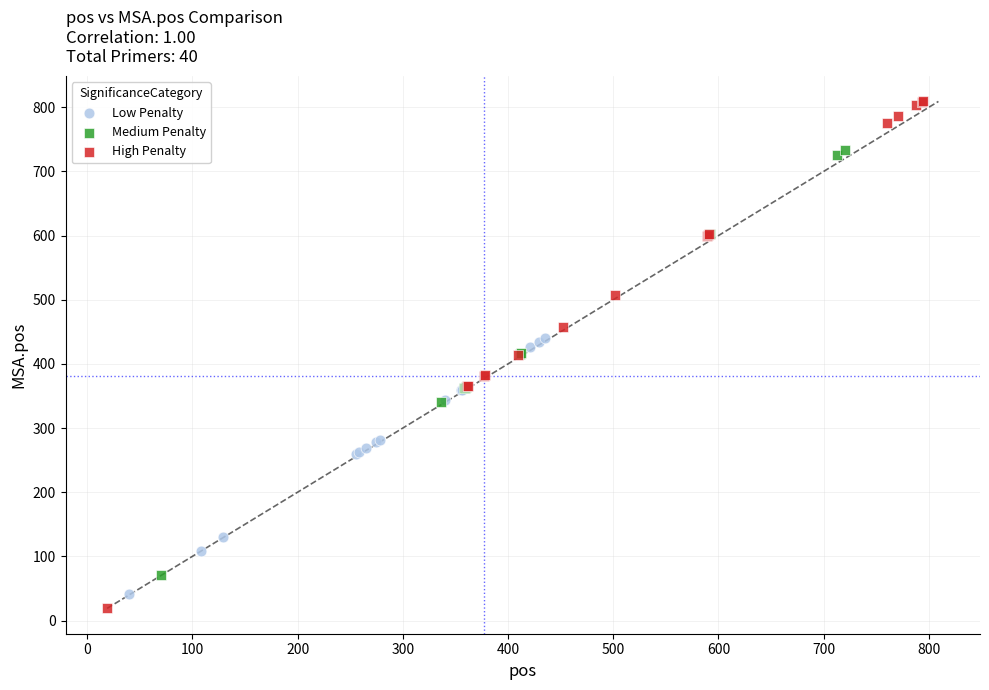

Which series reaches the maximum Y coordinate?

High Penalty